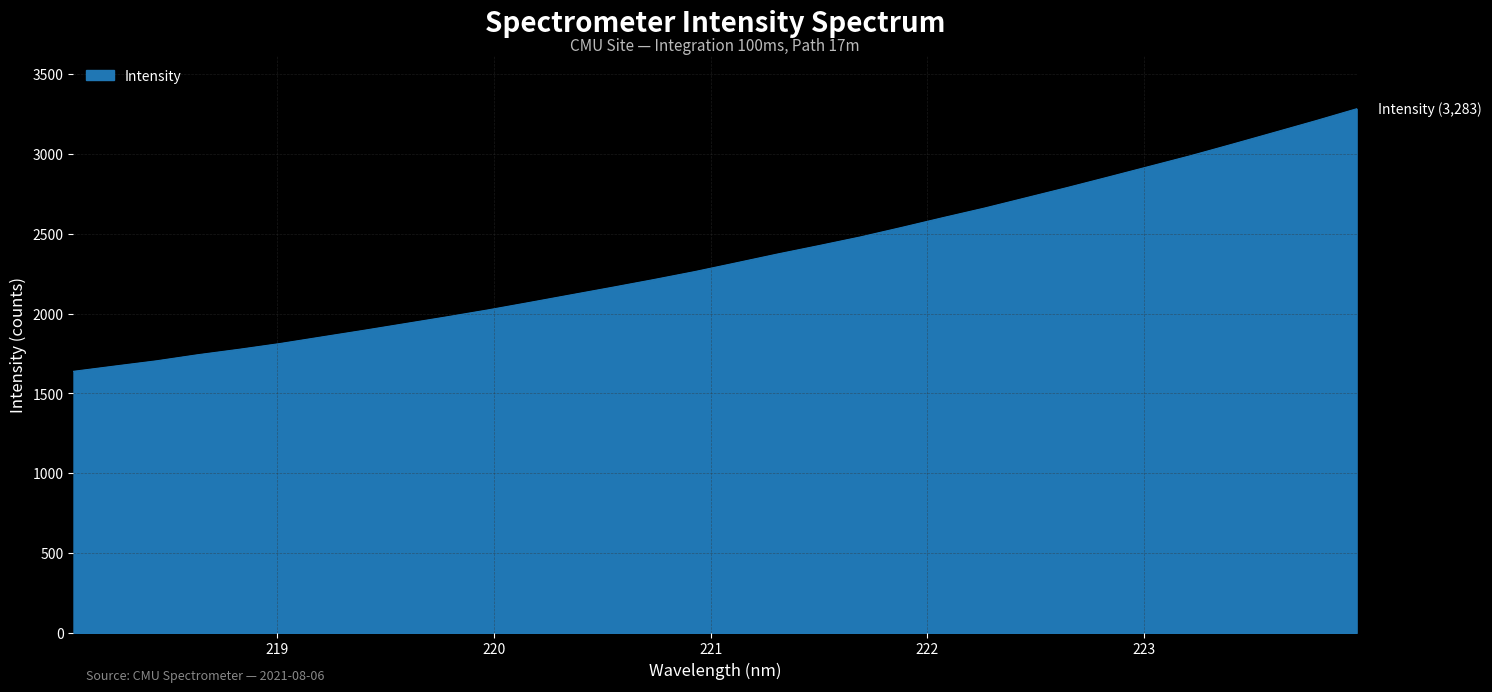

What is the greatest value displayed?

3283.1